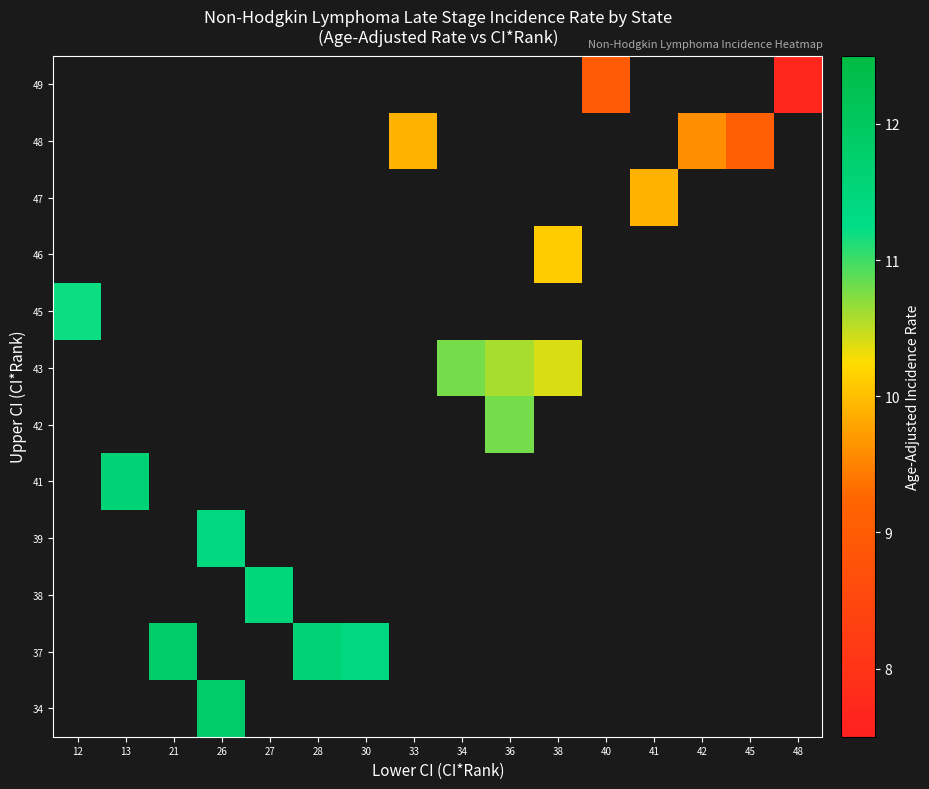

Count the number of categories in the chart.

16